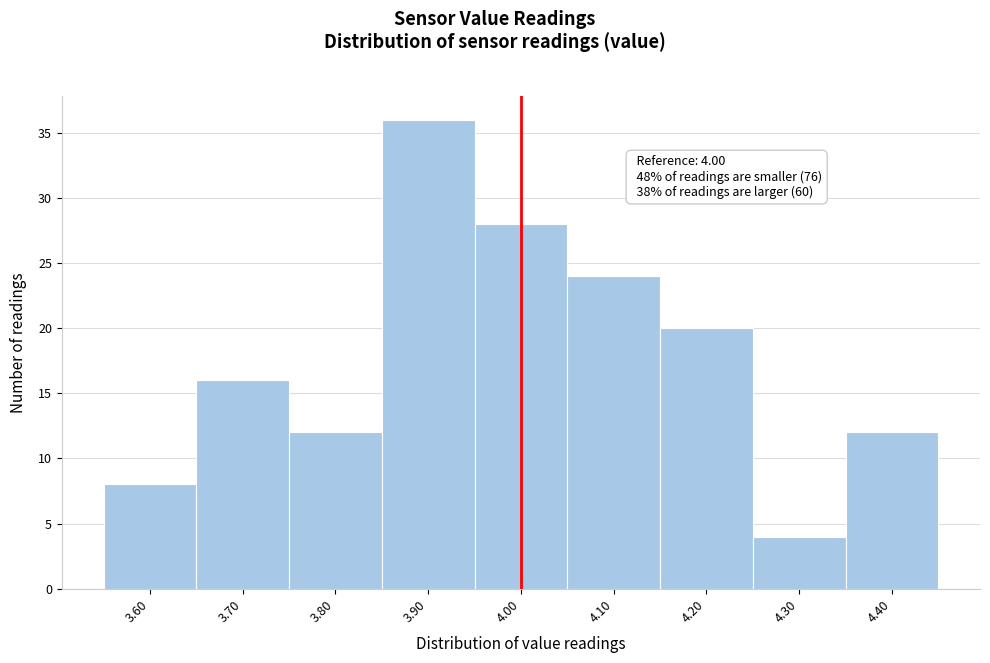

Over which range of the x-axis is the bar tallest?

3.85 to 3.95